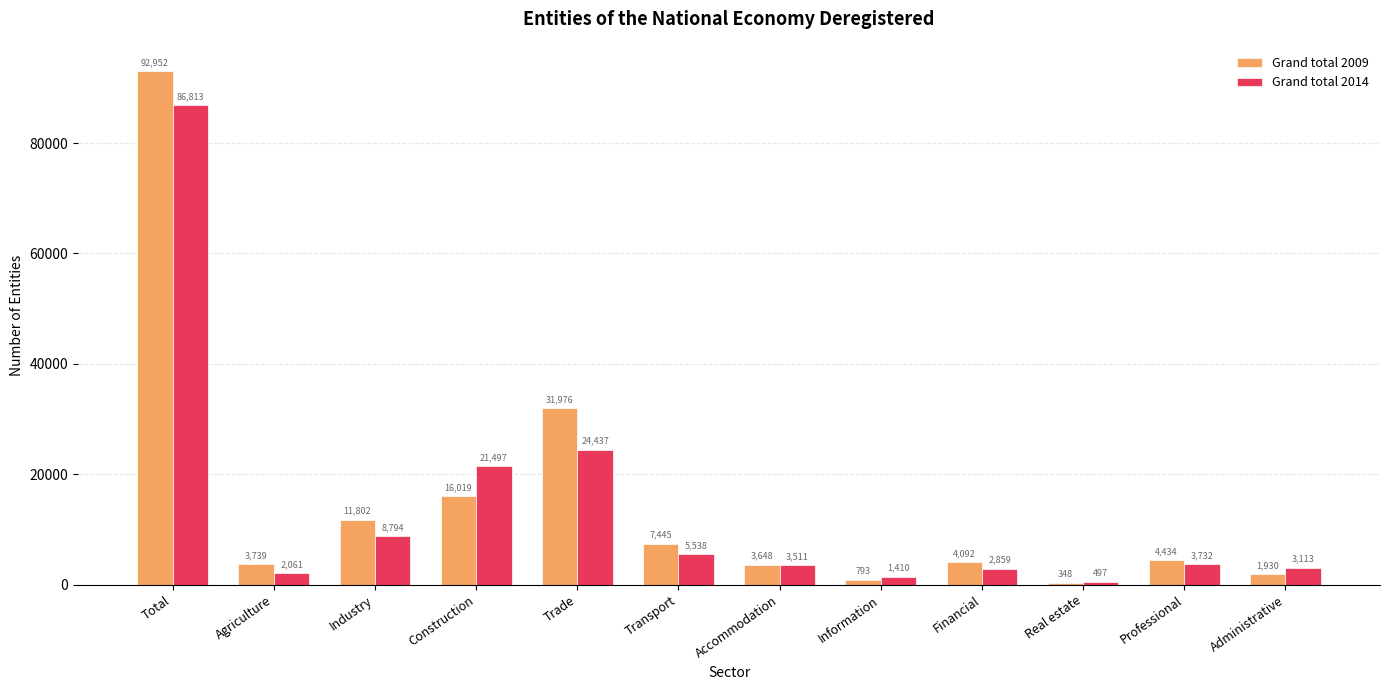

Reading right to left, transcribe all the data shown in this chart.

Grand total 2009: Administrative=1930	Professional=4434	Real estate=348	Financial=4092	Information=793	Accommodation=3648	Transport=7445	Trade=31976	Construction=16019	Industry=11802	Agriculture=3739	Total=92952
Grand total 2014: Administrative=3113	Professional=3732	Real estate=497	Financial=2859	Information=1410	Accommodation=3511	Transport=5538	Trade=24437	Construction=21497	Industry=8794	Agriculture=2061	Total=86813